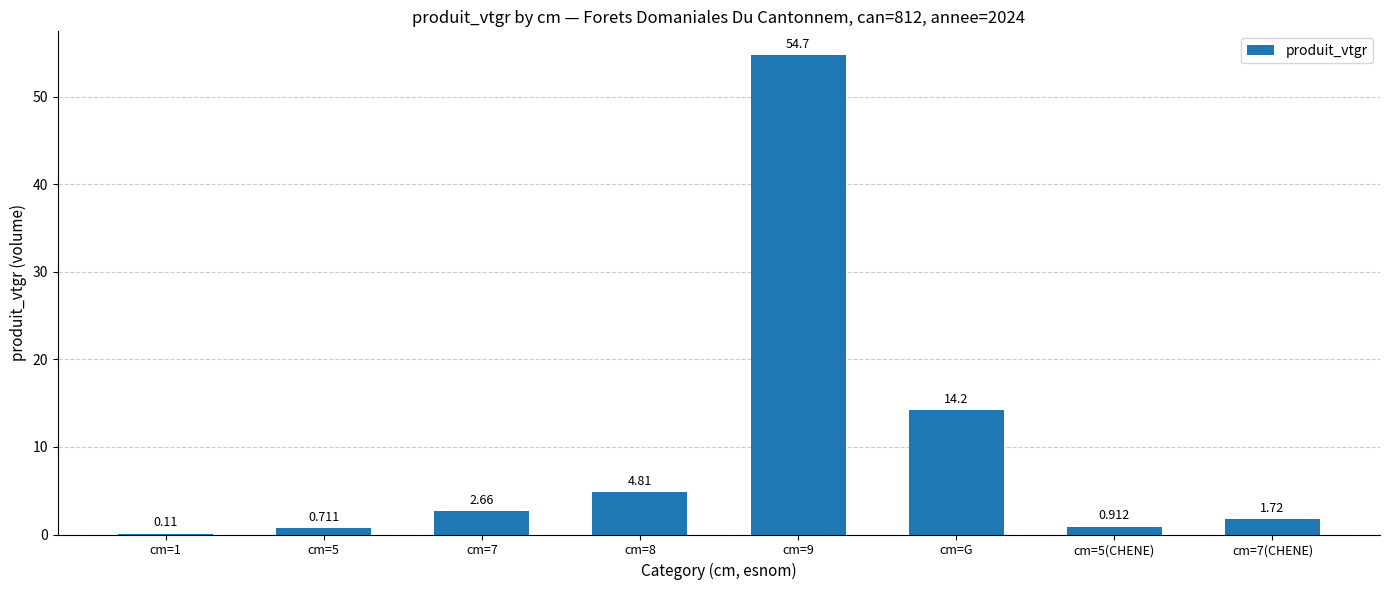

At which label is the value closest to 27?

cm=G